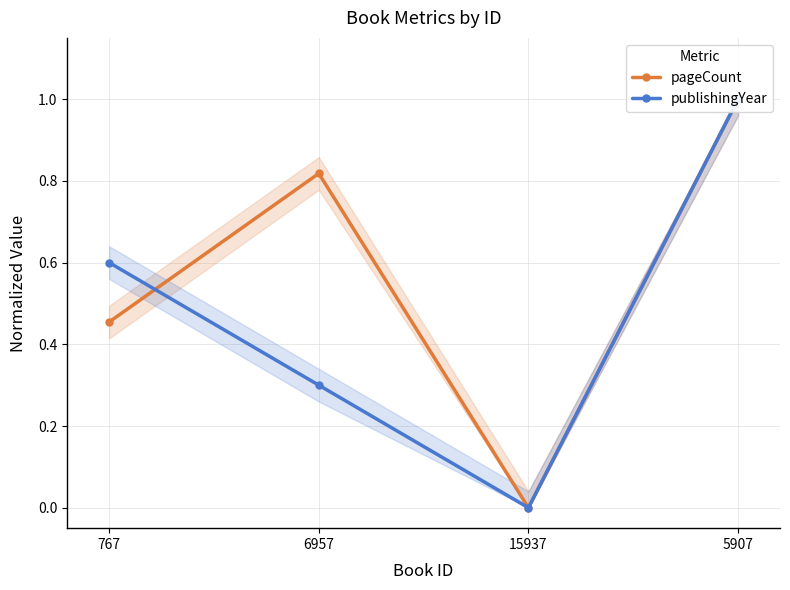

What is the value of the publishingYear point at the 2nd from the left?

0.3